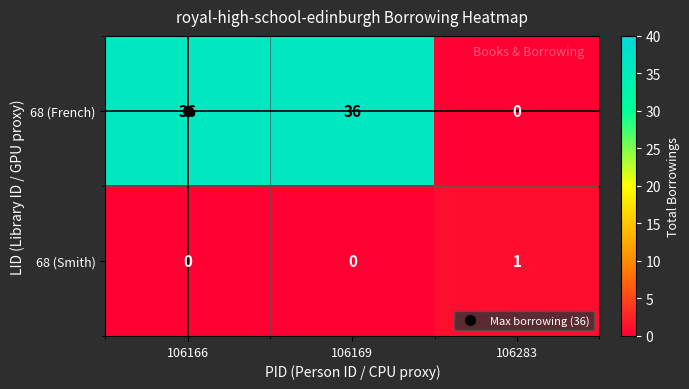

Which series has the largest total across all categories?

68 (French)